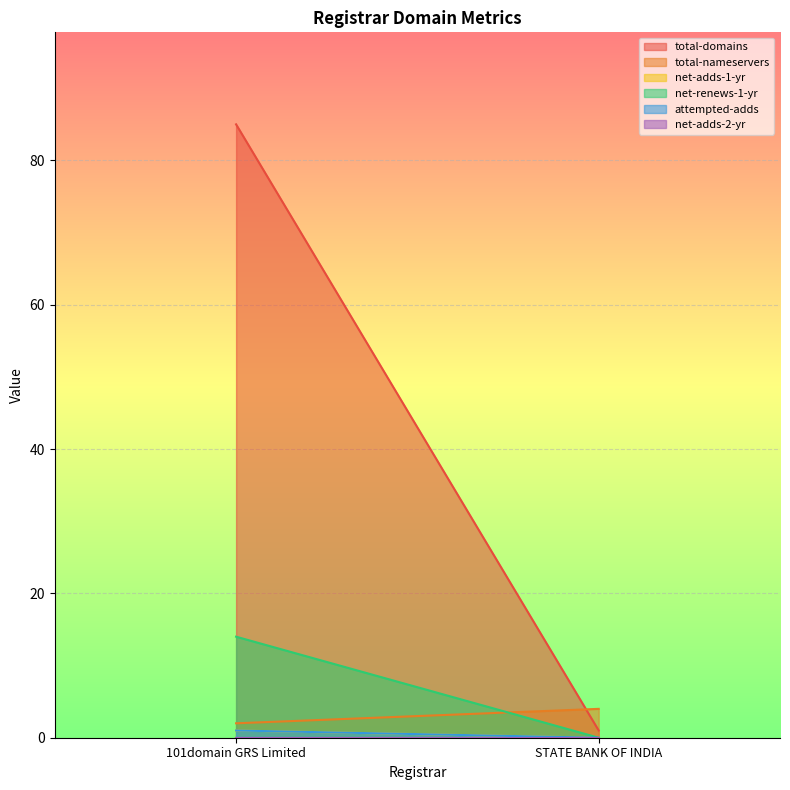

At which label is attempted-adds closest to 0?

STATE BANK OF INDIA